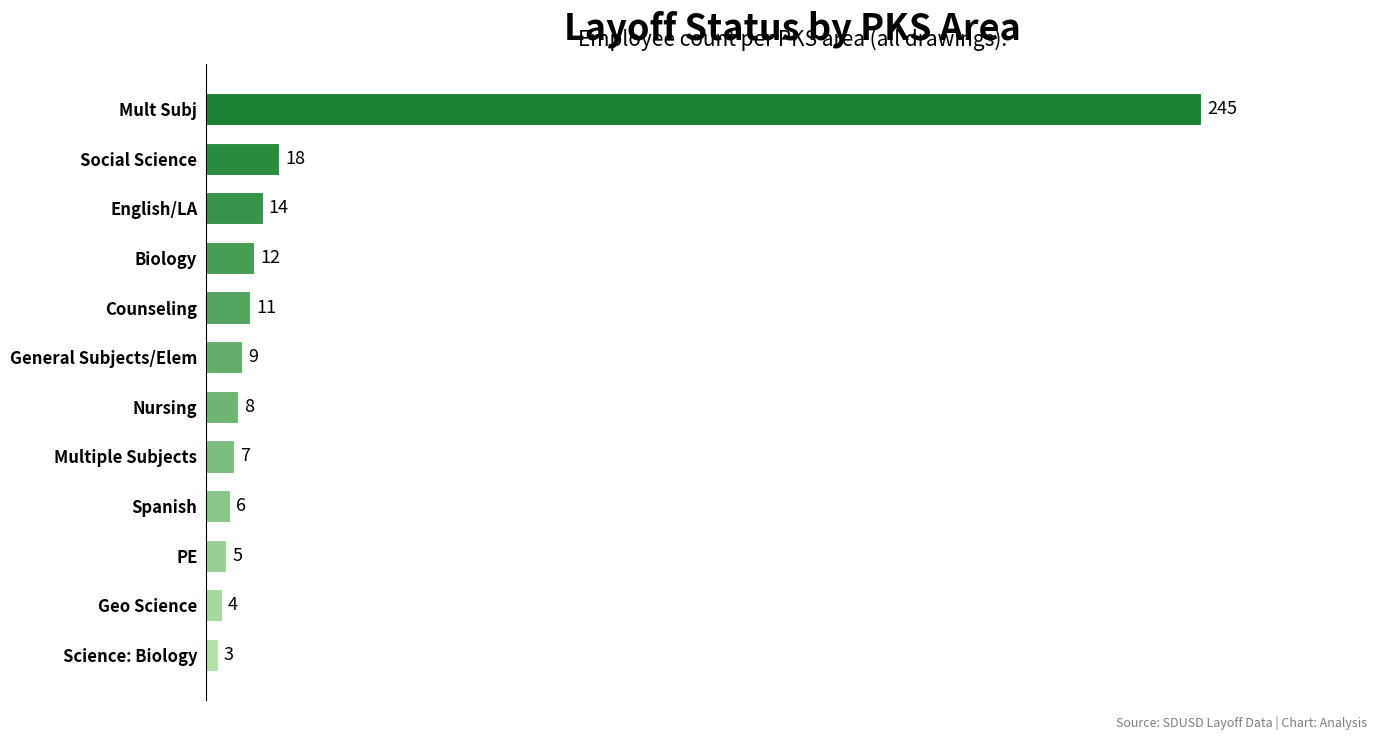

What is the sum of all values?

342